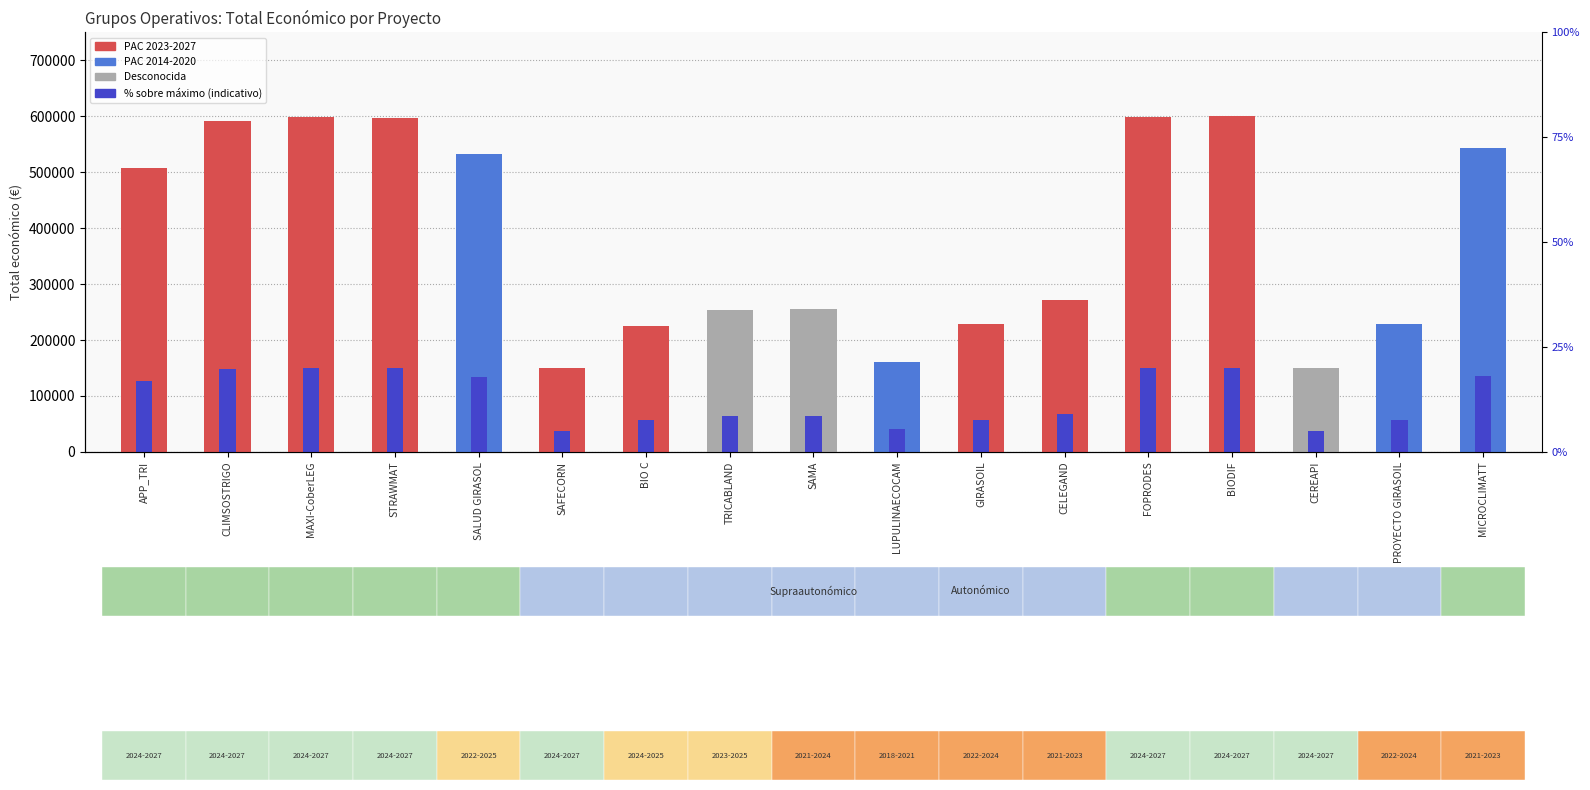

Reading right to left, transcribe all the data shown in this chart.

MICROCLIMATT=543365	PROYECTO GIRASOIL=228922	CEREAPI=150000	BIODIF=599927	FOPRODES=599211	CELEGAND=272024	GIRASOIL=228922	LUPULINAECOCAM=161050	SAMA=255800	TRICABLAND=253281	BIO C=224878	SAFECORN=150000	SALUD GIRASOL=533449	STRAWMAT=597320	MAXI-CoberLEG=598609	CLIMSOSTRIGO=590712	APP_TRI=507255